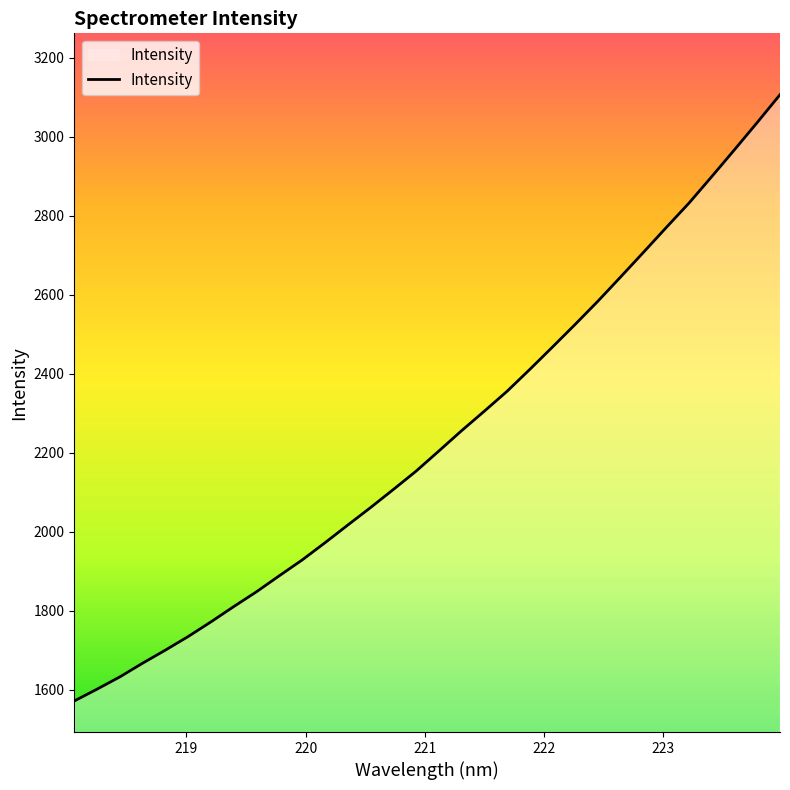

What is the difference between the maximum and minimum values?

1534.9